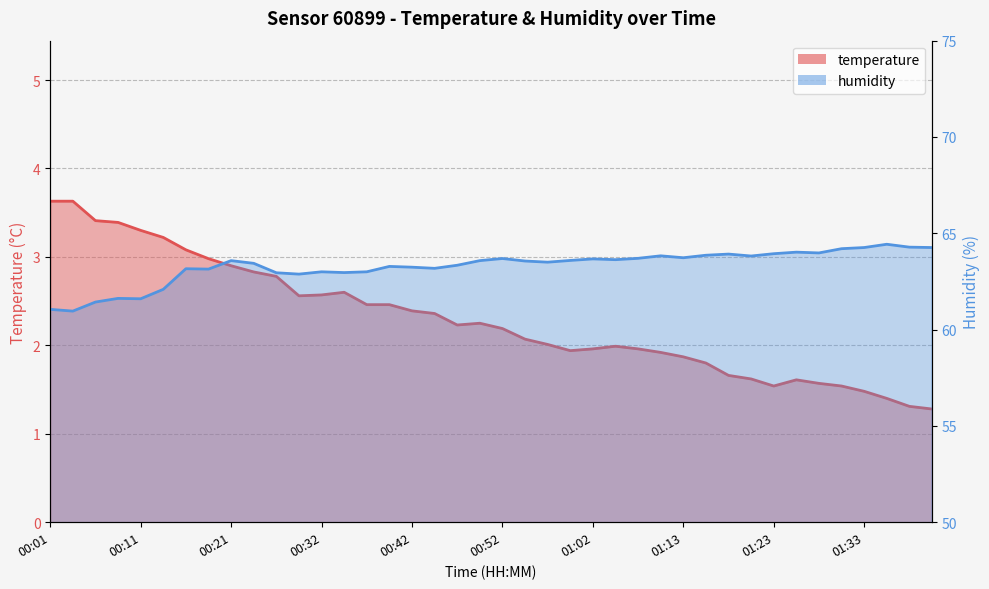

What is the label of the 27th point from the left?

01:08